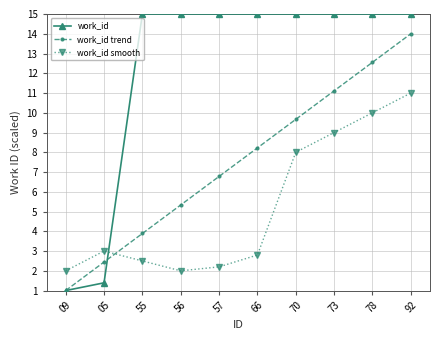

Between 66 and 92, which series saw the biggest shift?

work_id smooth